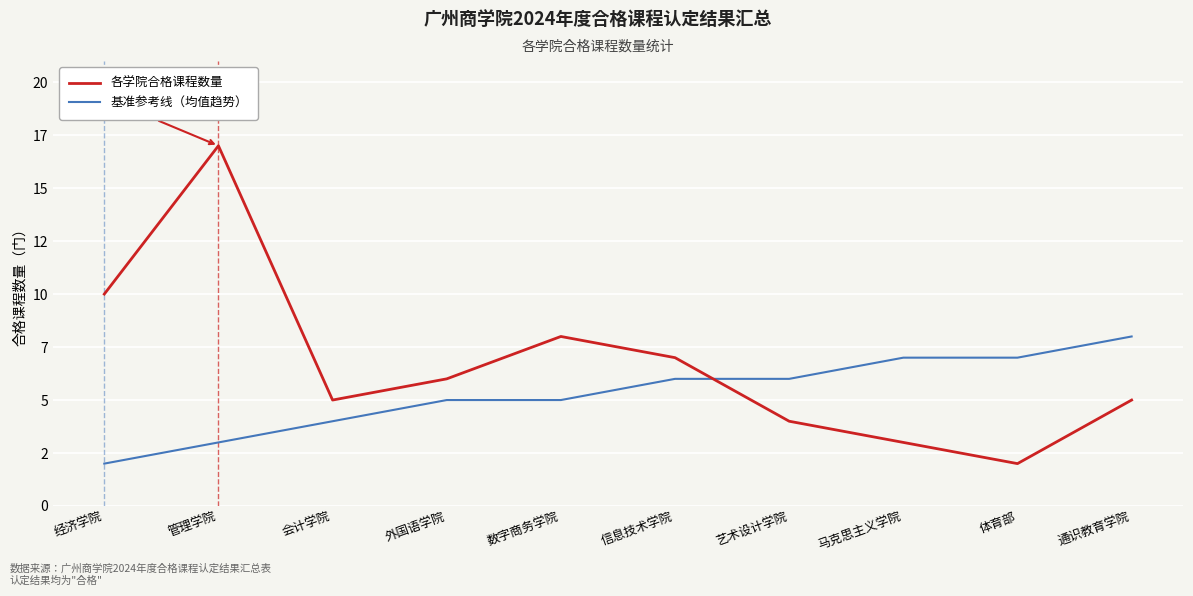

Reading left to right, transcribe all the data shown in this chart.

各学院合格课程数量: 经济学院=10	管理学院=17	会计学院=5	外国语学院=6	数字商务学院=8	信息技术学院=7	艺术设计学院=4	马克思主义学院=3	体育部=2	通识教育学院=5
基准参考线（均值趋势）: 经济学院=2	管理学院=3	会计学院=4	外国语学院=5	数字商务学院=5	信息技术学院=6	艺术设计学院=6	马克思主义学院=7	体育部=7	通识教育学院=8